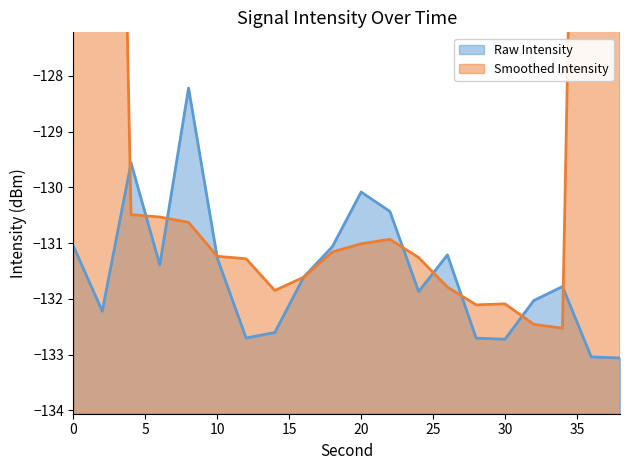

Reading left to right, what are all the values shown in this chart?

-131.1	-132.2	-129.6	-131.4	-128.2	-131.3	-132.7	-132.6	-131.6	-131.1	-130.1	-130.4	-131.9	-131.2	-132.7	-132.7	-132.0	-131.8	-133.0	-133.1